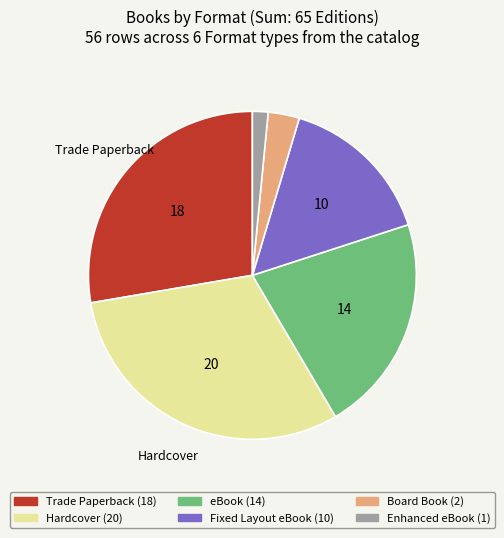

Approximately how many times larger is the value at eBook compared to Fixed Layout eBook?

1.4